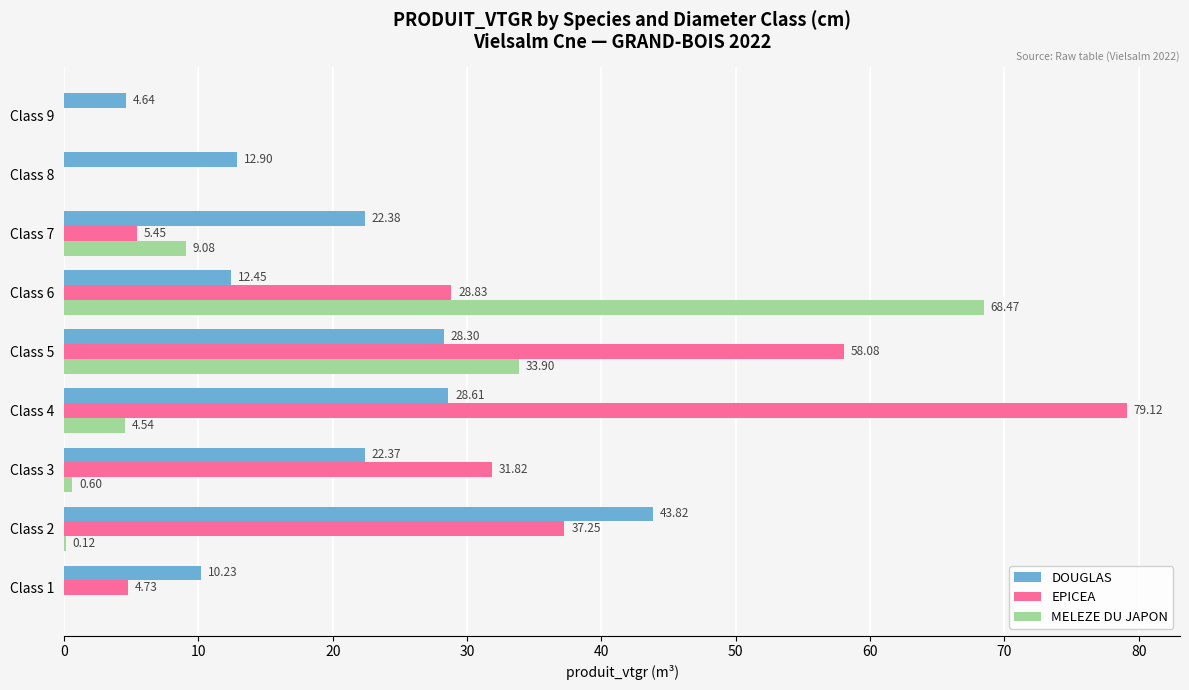

Which series has the largest total across all categories?

EPICEA